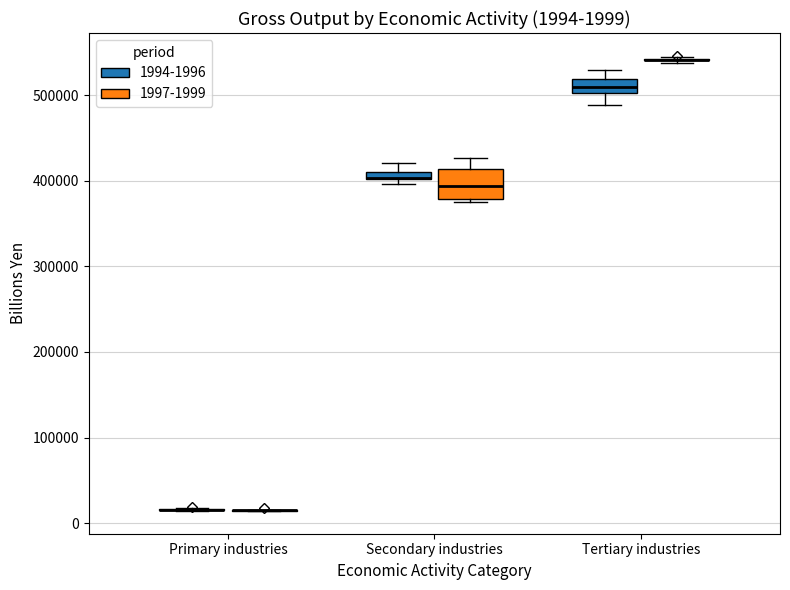

Which box is the tallest, from its lower edge to its upper edge?

Secondary industries (1997-1999)